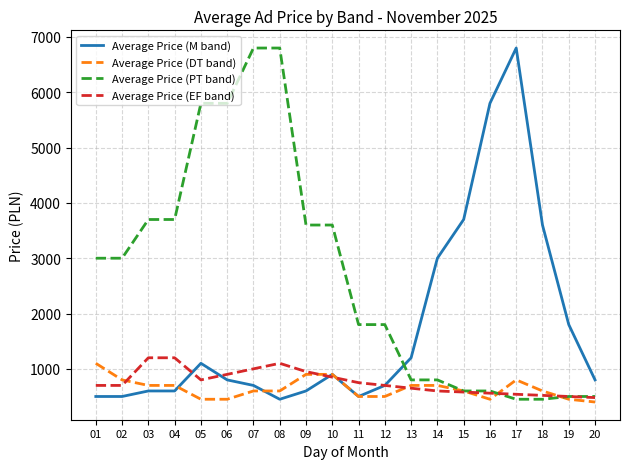

How many lines are shown in the chart?

4